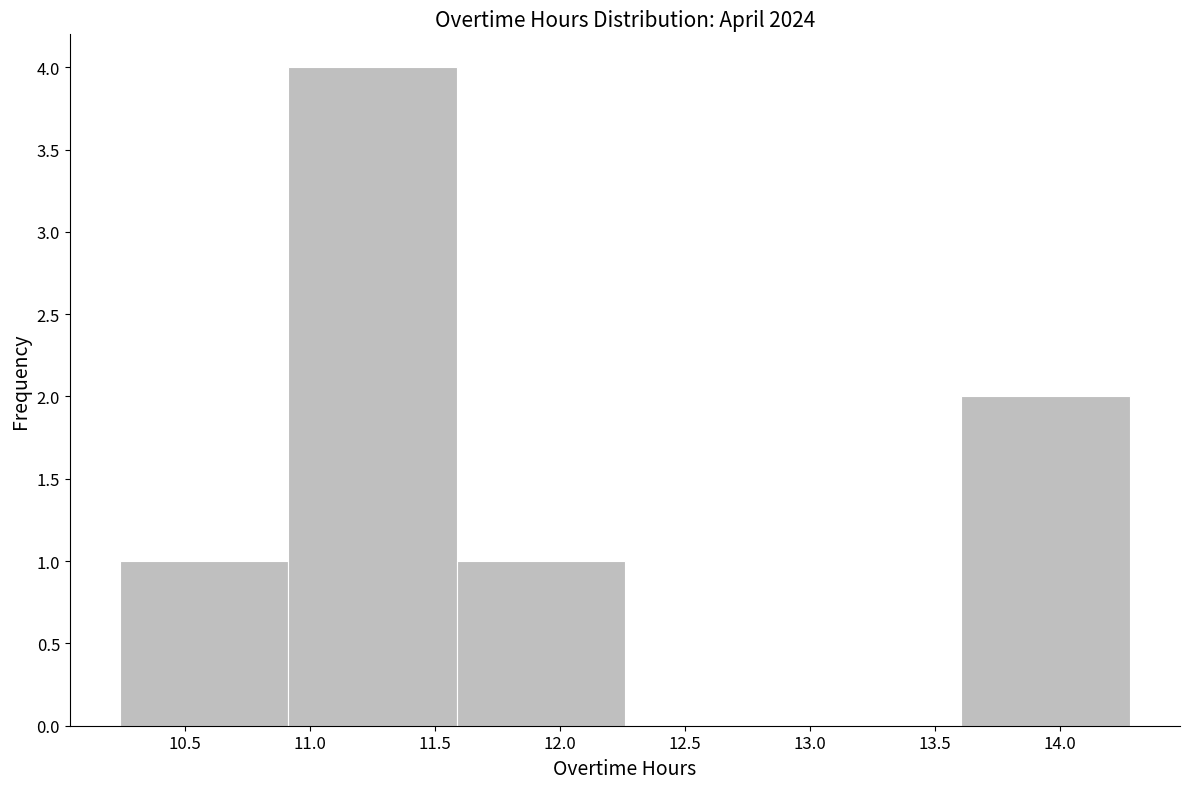

Over which range of the x-axis is the bar tallest?

10.90 to 11.60